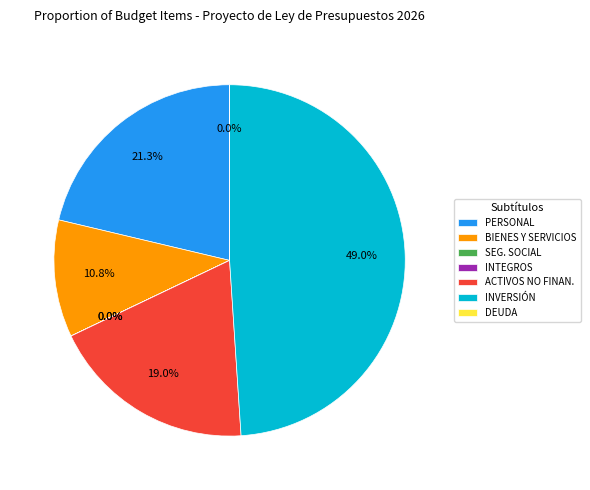

What is the ratio of the value at PERSONAL to the value at BIENES Y SERVICIOS?

2.0